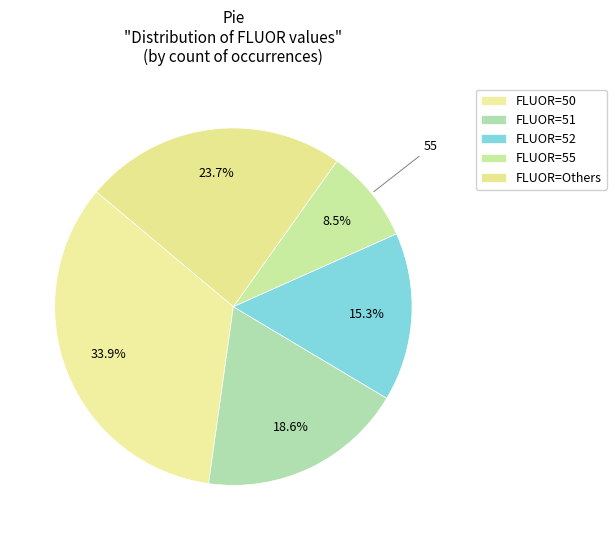

How many segments does this pie chart have?

5